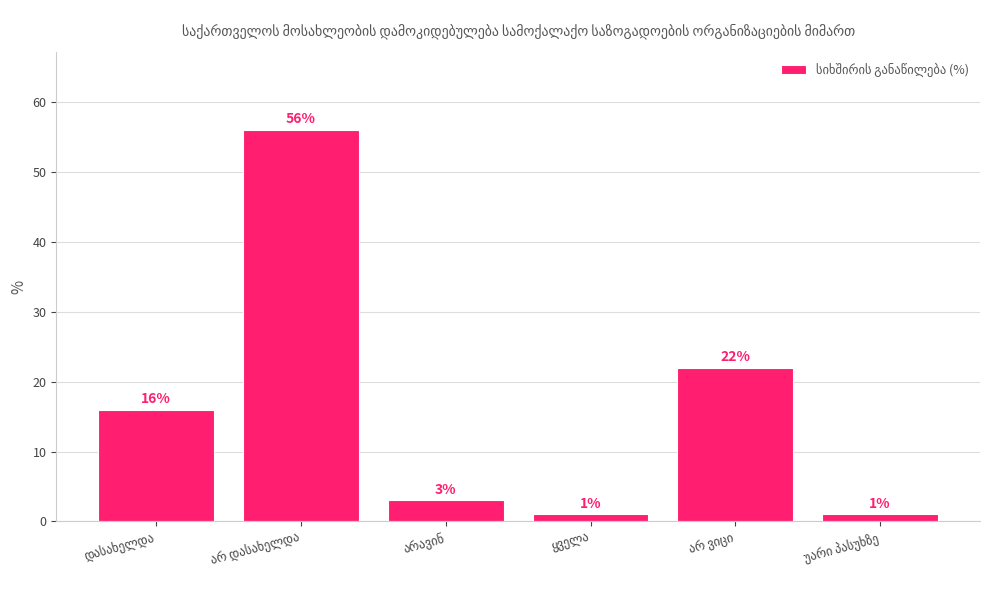

Reading left to right, list all the values displayed in this chart.

16	56	3	1	22	1